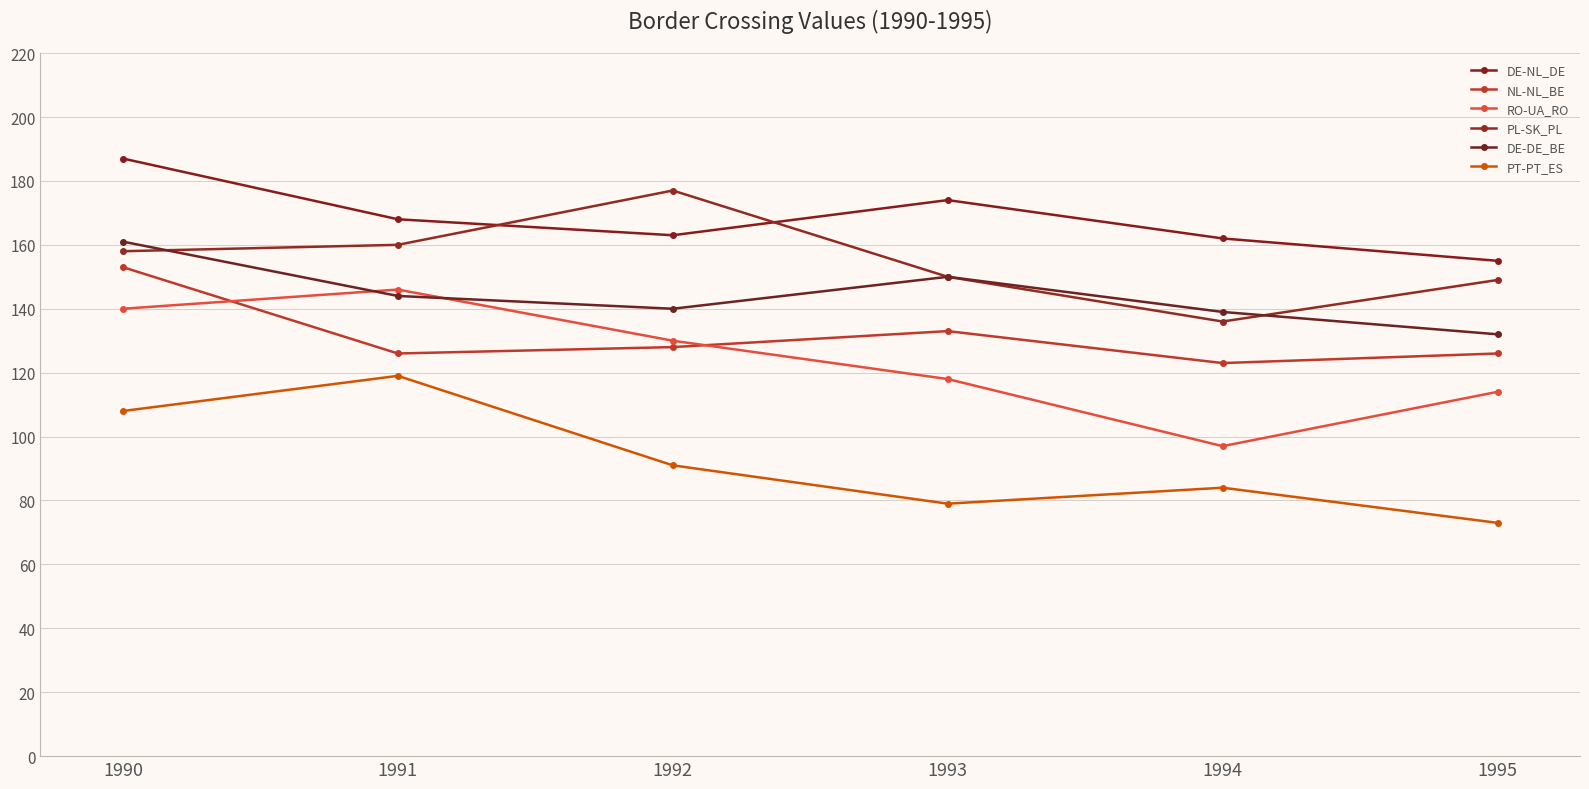

True or false: DE-NL_DE and DE-DE_BE intersect in this chart.

False